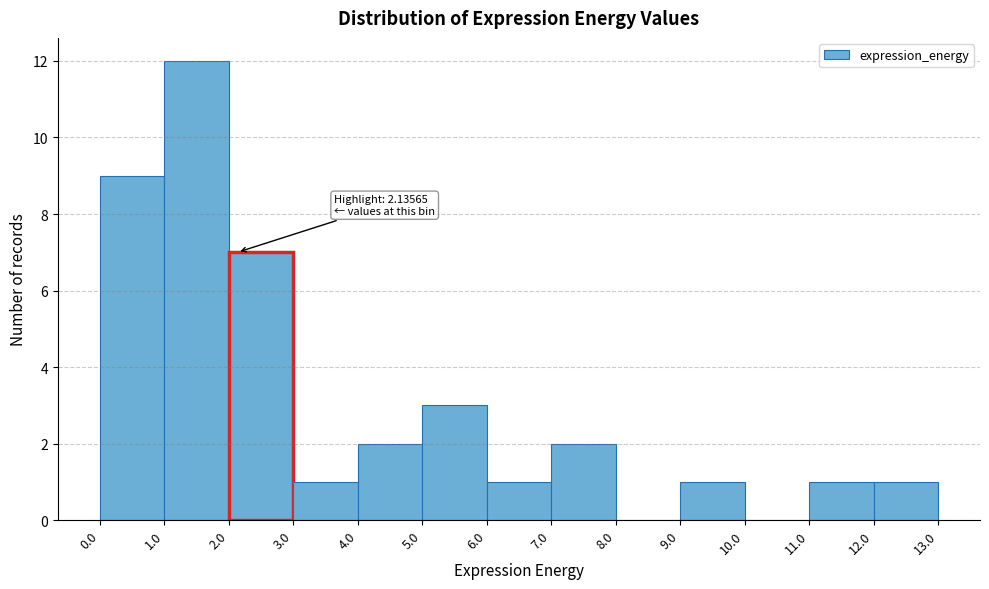

Which range on the x-axis has the tallest bar?

1.0 to 2.0